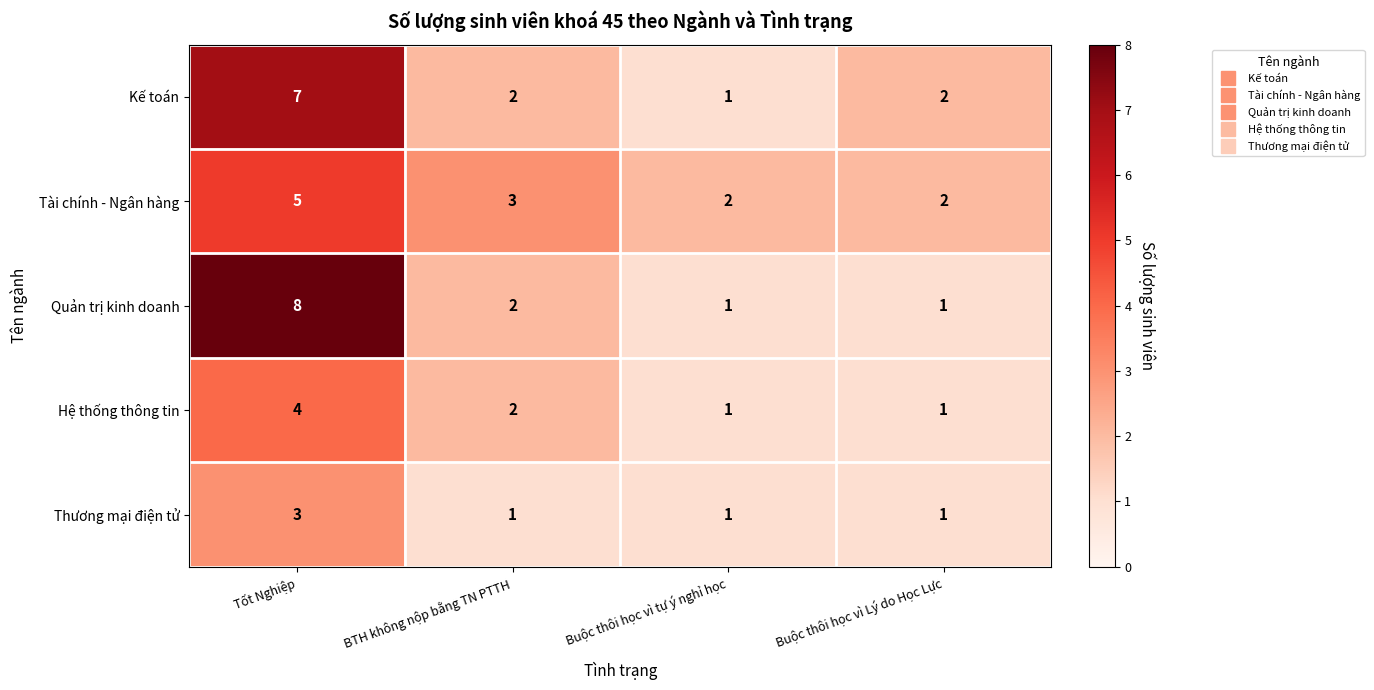

Which series changed the most between Tốt Nghiệp and BTH không nộp bằng TN PTTH?

Quản trị kinh doanh